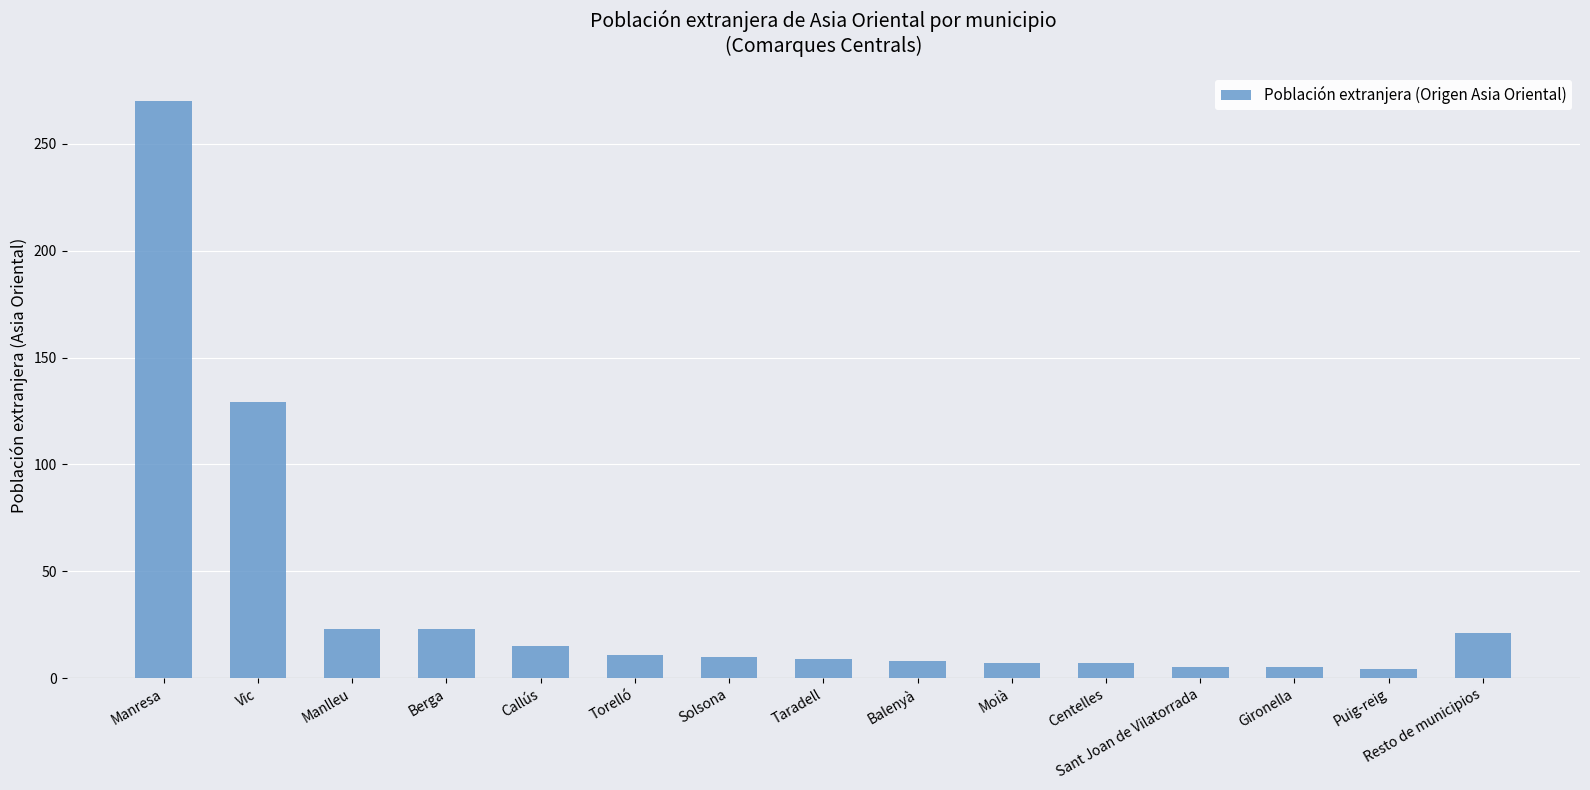

The chart shows a value of 10 at Solsona. True or false?

True